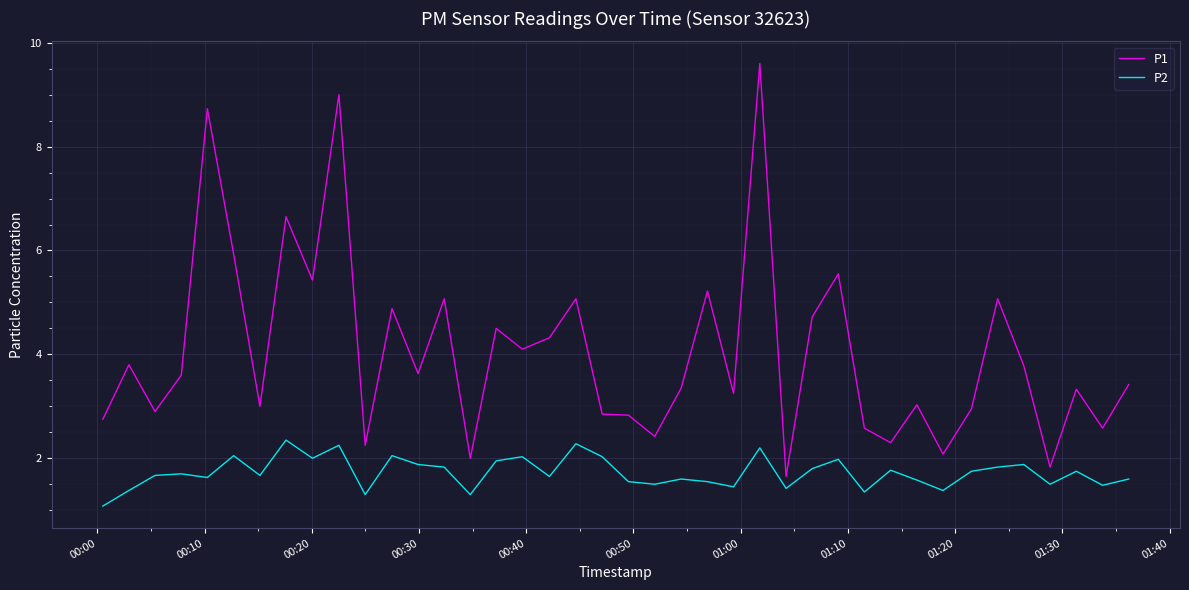

What is the minimum value for P2?

1.1